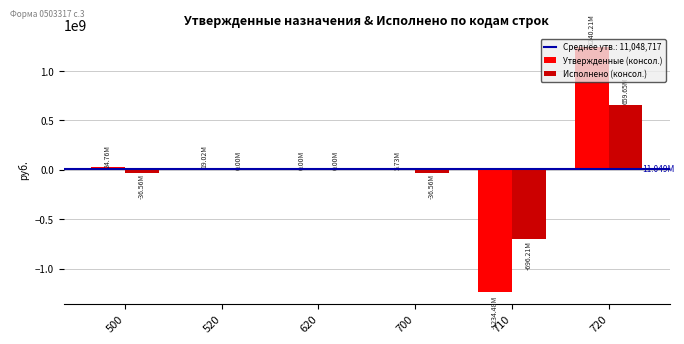

What is the sum of all Утвержденные (консол.) values?

55243587.2